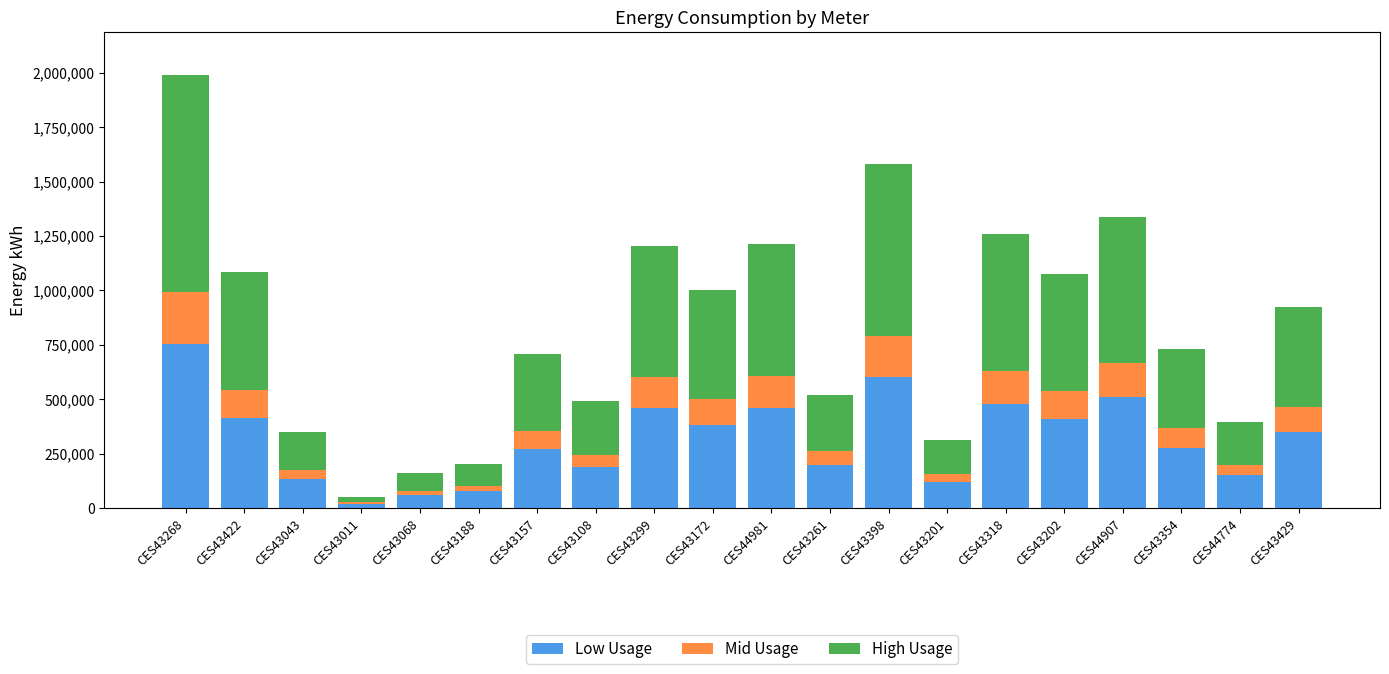

Which category has the highest value in the Low Usage series?

CES43268